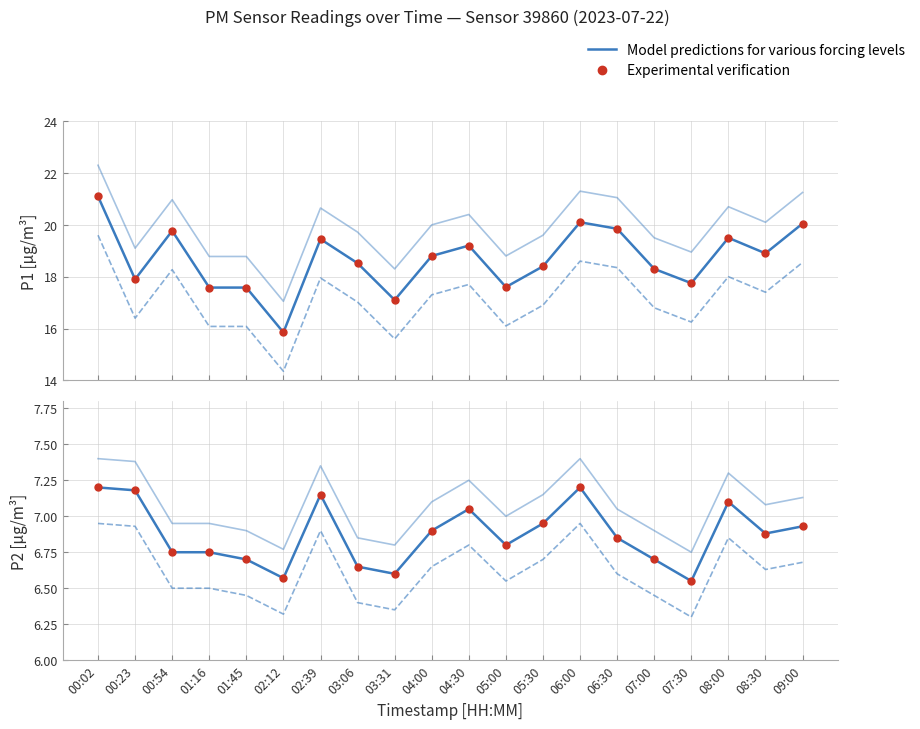

What is the label of the 19th point from the right?

00:23